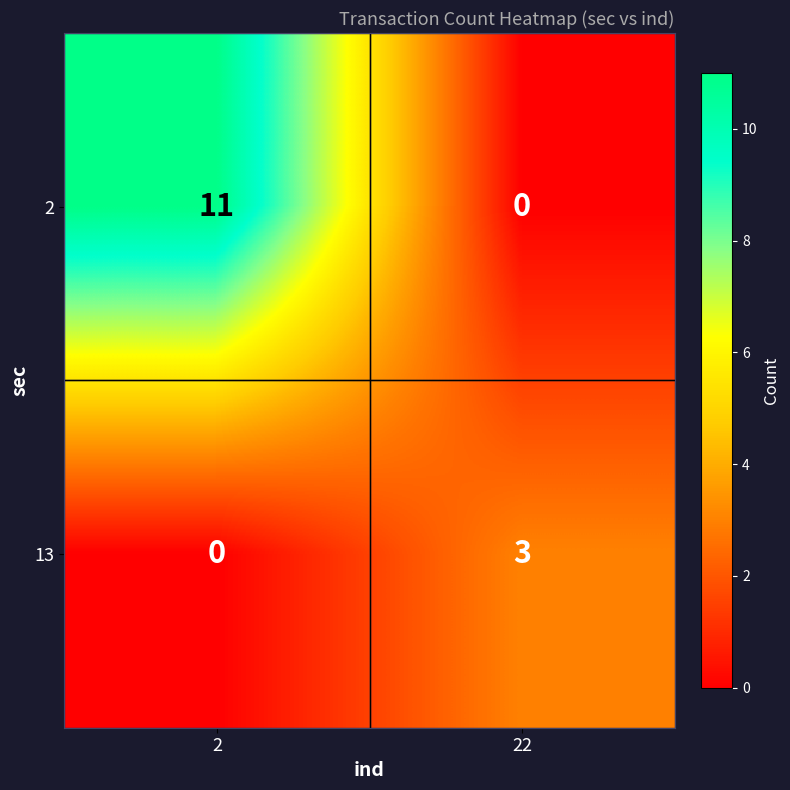

Reading right to left, transcribe all the data shown in this chart.

2: 0	11
13: 3	0